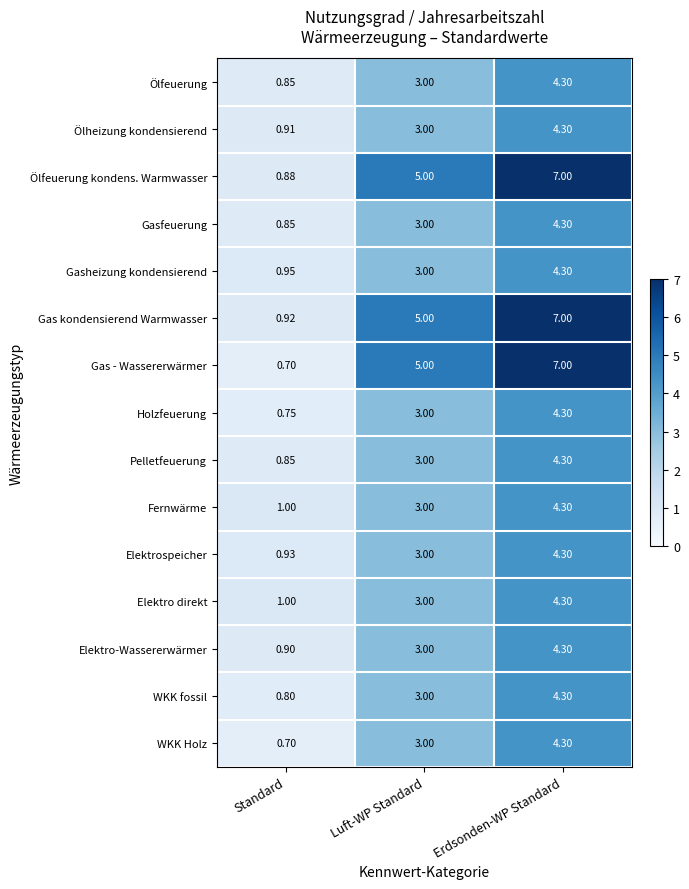

Count the number of data series in this chart.

15